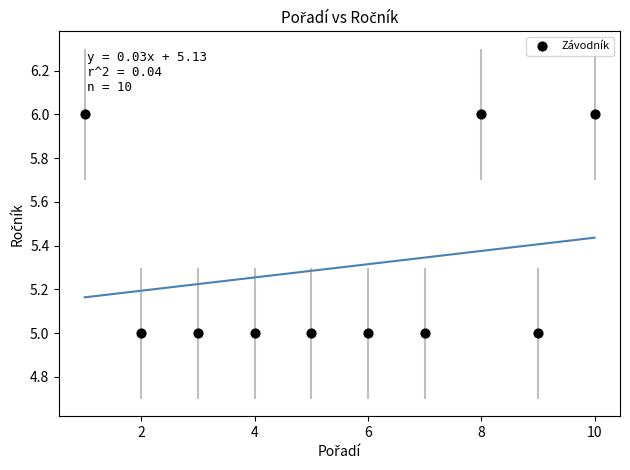

What is the average X value?

6